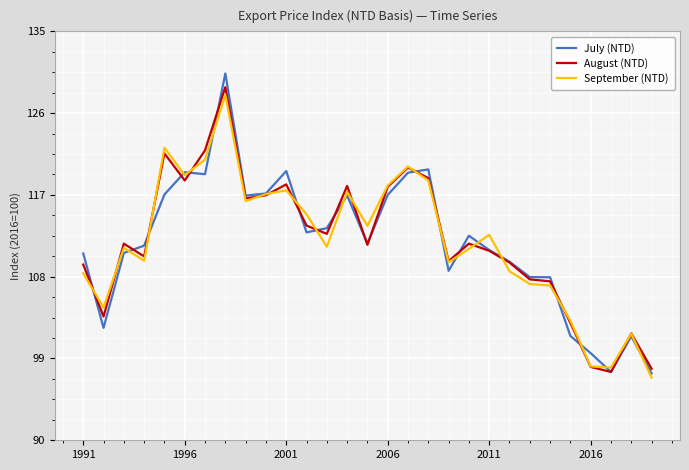

Rank the series by their maximum value, from highest to lowest.

July (NTD), August (NTD), September (NTD)